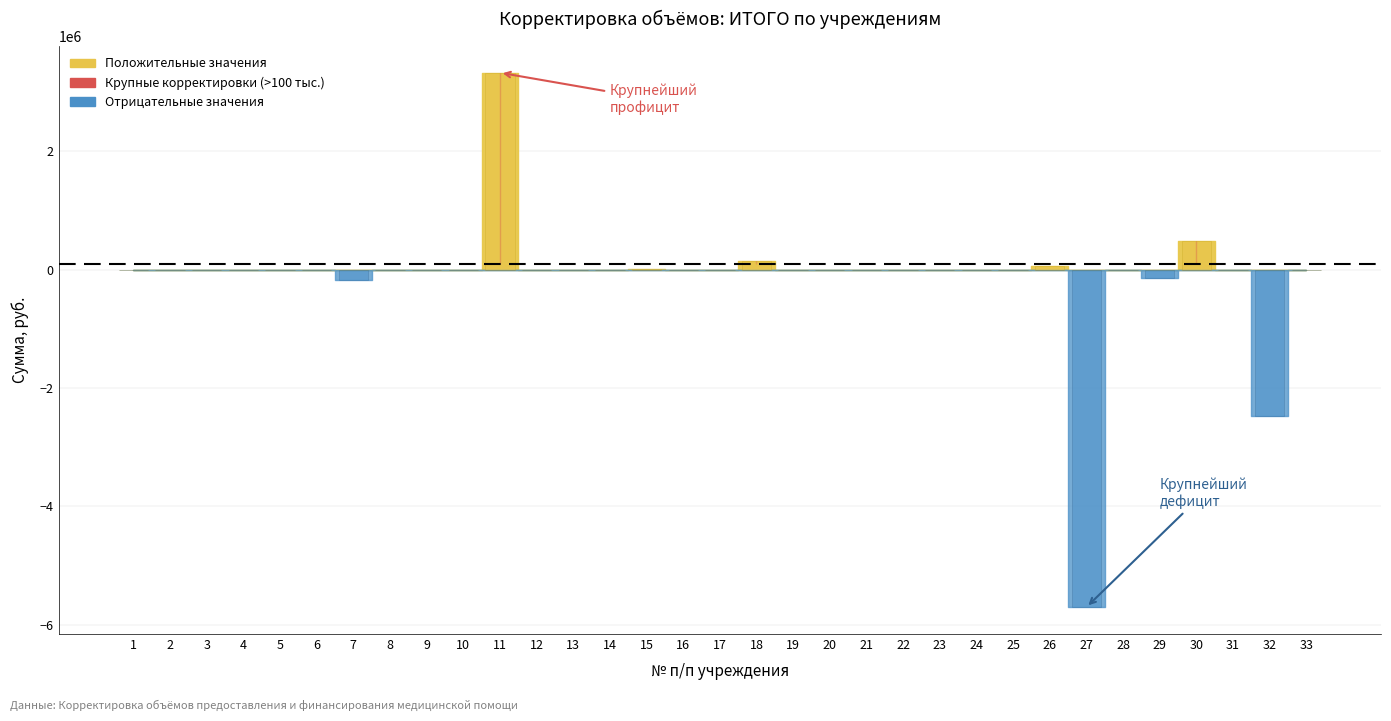

Rank the categories by value from highest to lowest.

11, 30, 18, 26, 15, 1, 2, 3, 6, 8, 9, 10, 12, 14, 16, 17, 20, 21, 22, 23, 24, 25, 28, 33, 5, 19, 31, 13, 4, 29, 7, 32, 27